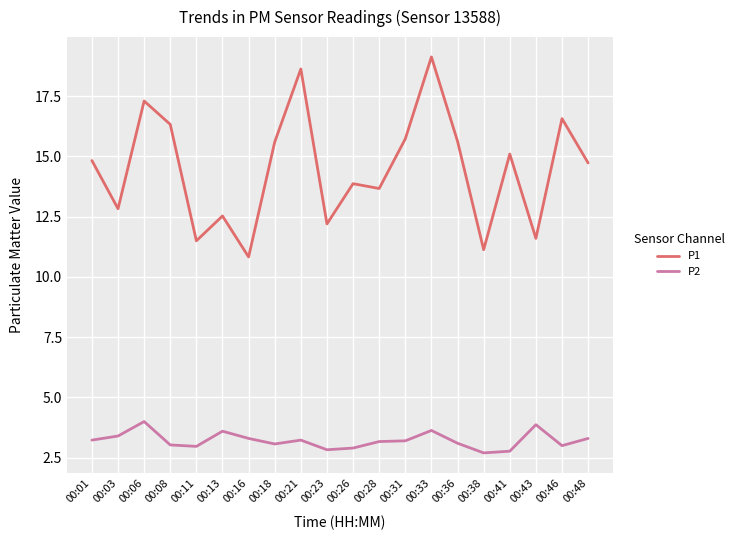

List the series in order of their peak value, lowest first.

P2, P1